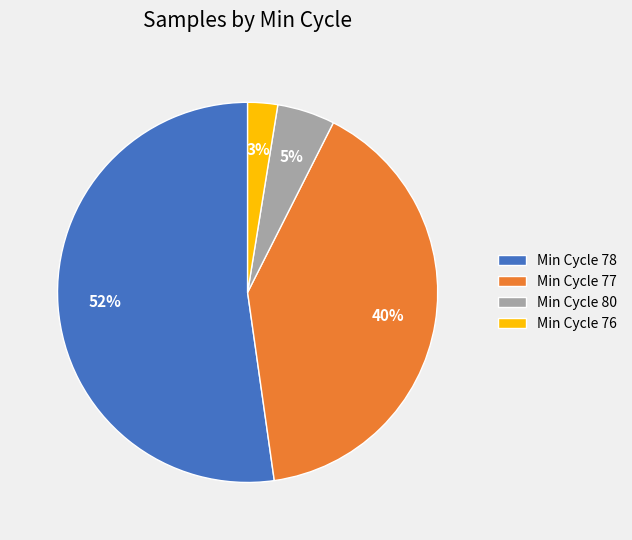

What percentage is the Min Cycle 78 slice, to the nearest percent?

52%